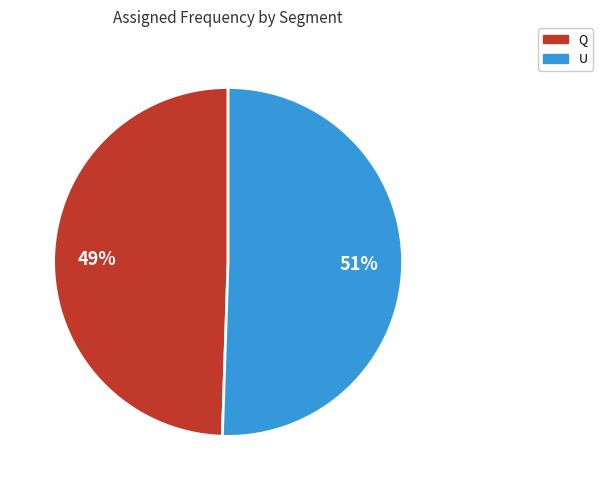

Which slice is the smallest?

Q